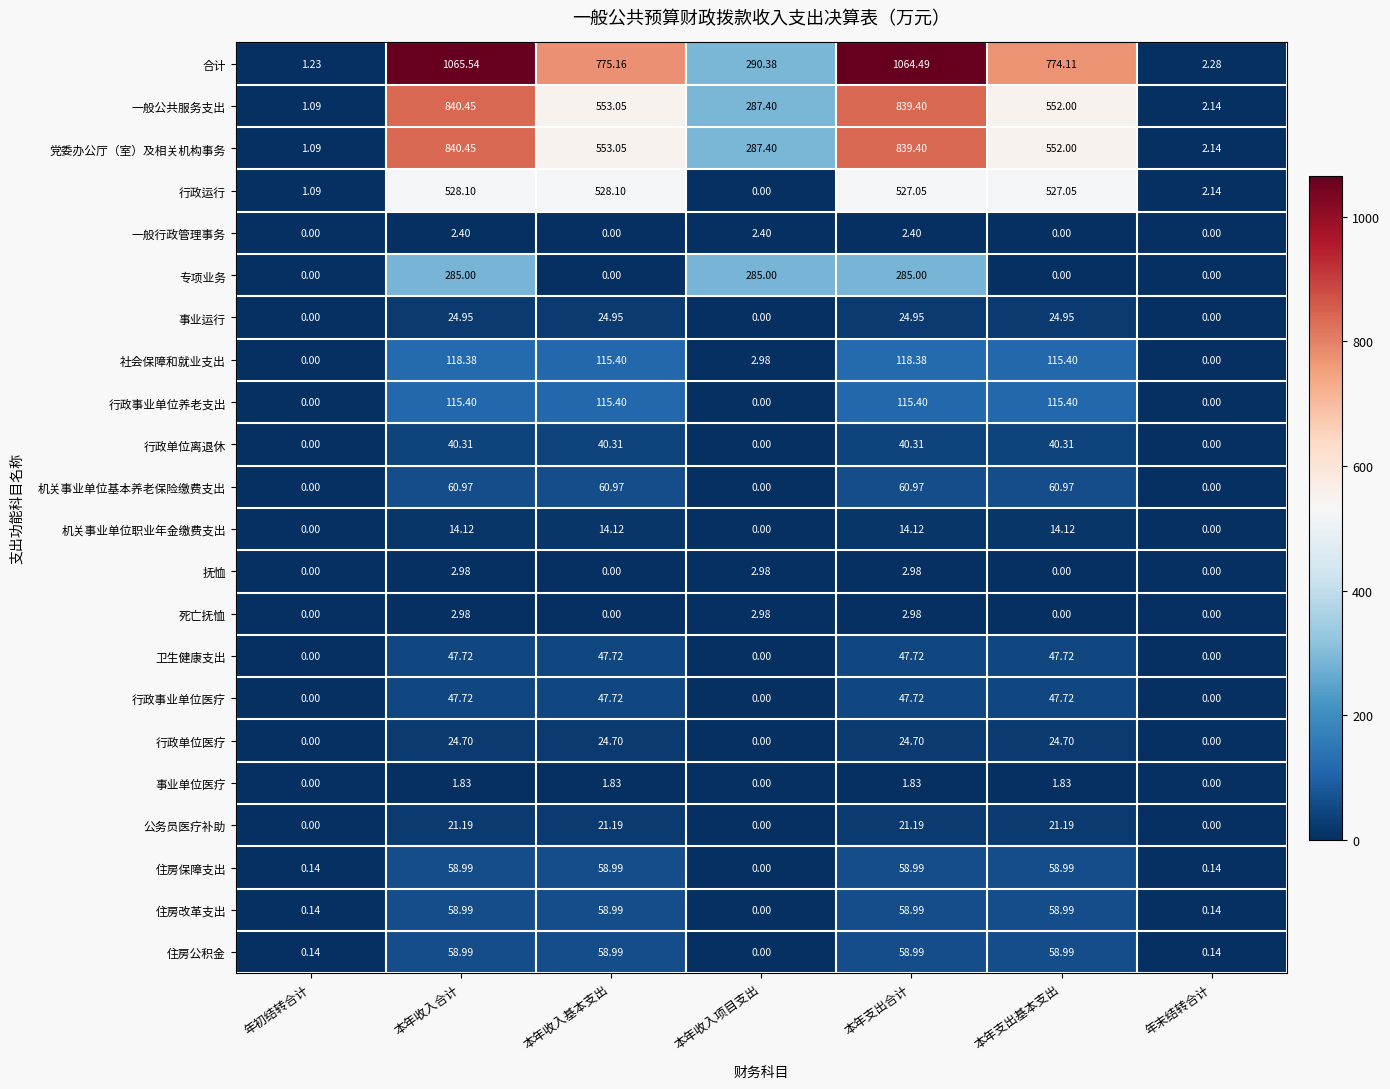

At which label does 住房公积金 first exceed 58?

本年收入合计